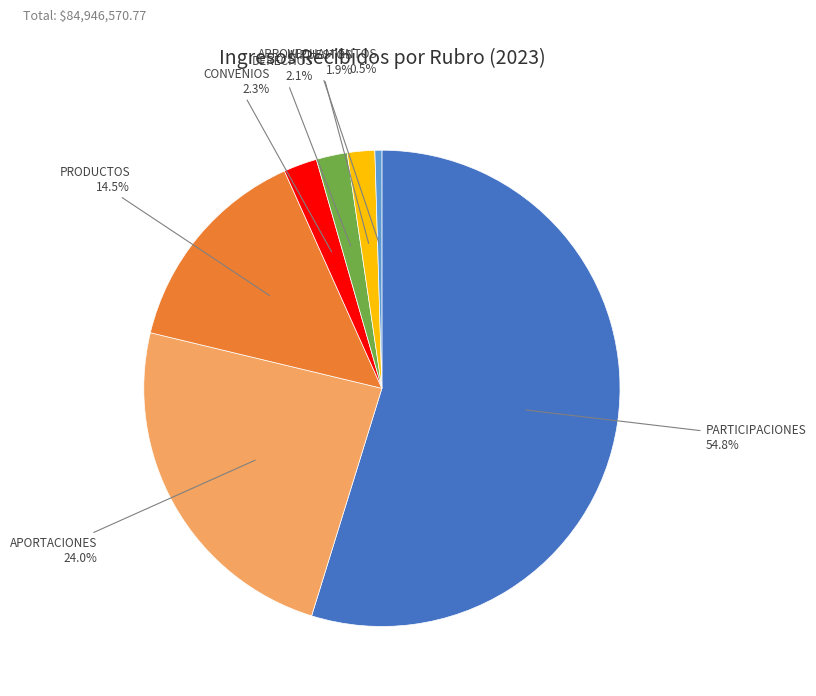

Which category has the biggest portion of the pie?

PARTICIPACIONES